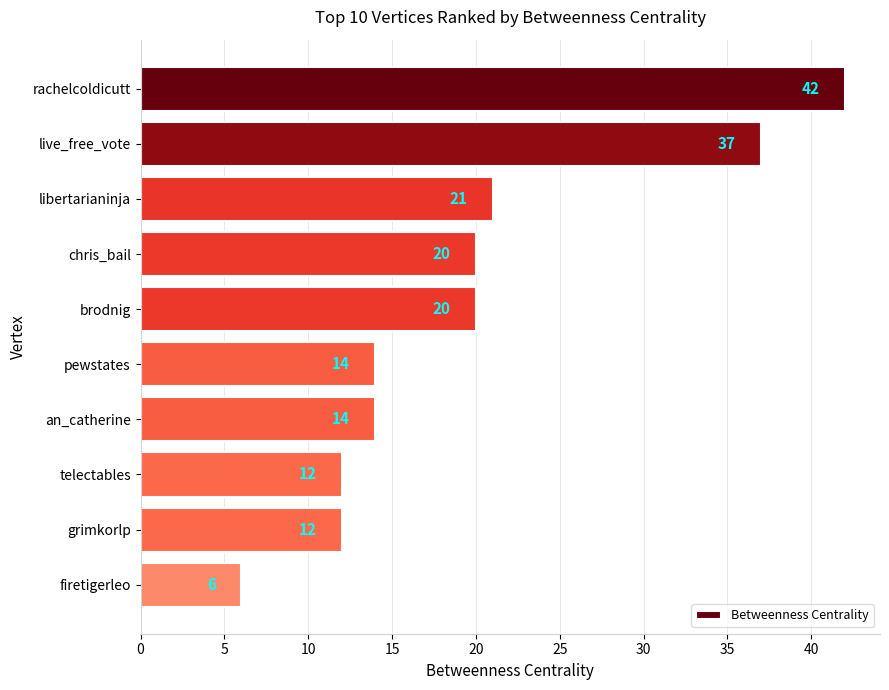

True or false: the data shows 5 at grimkorlp.

False